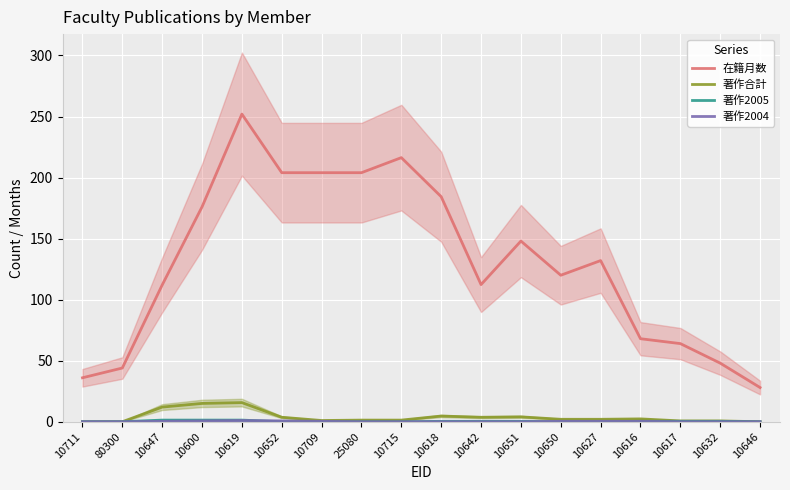

What is the total value across all series at 10647?

125.7